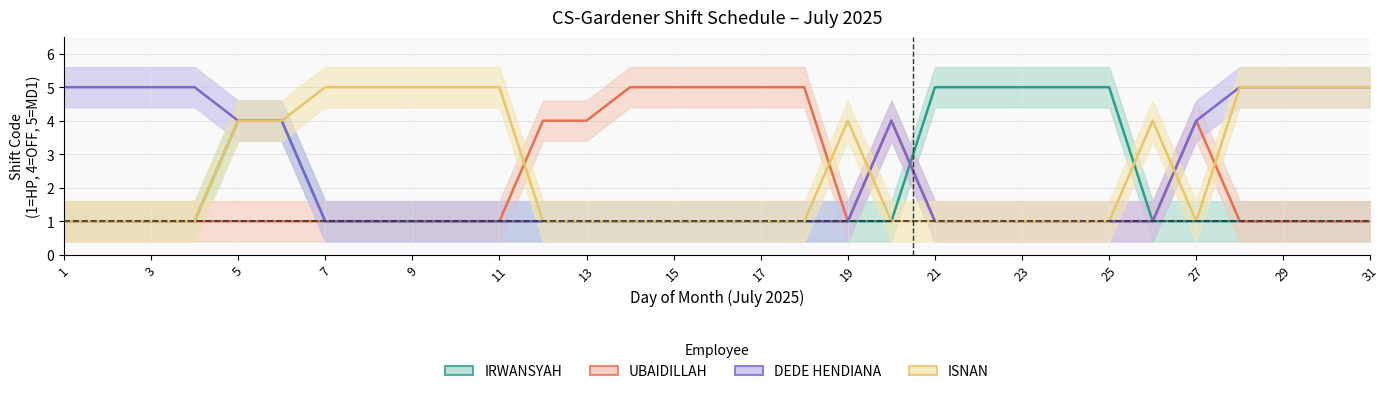

List the series in order of their overall mean, lowest first.

IRWANSYAH, UBAIDILLAH, DEDE HENDIANA, ISNAN